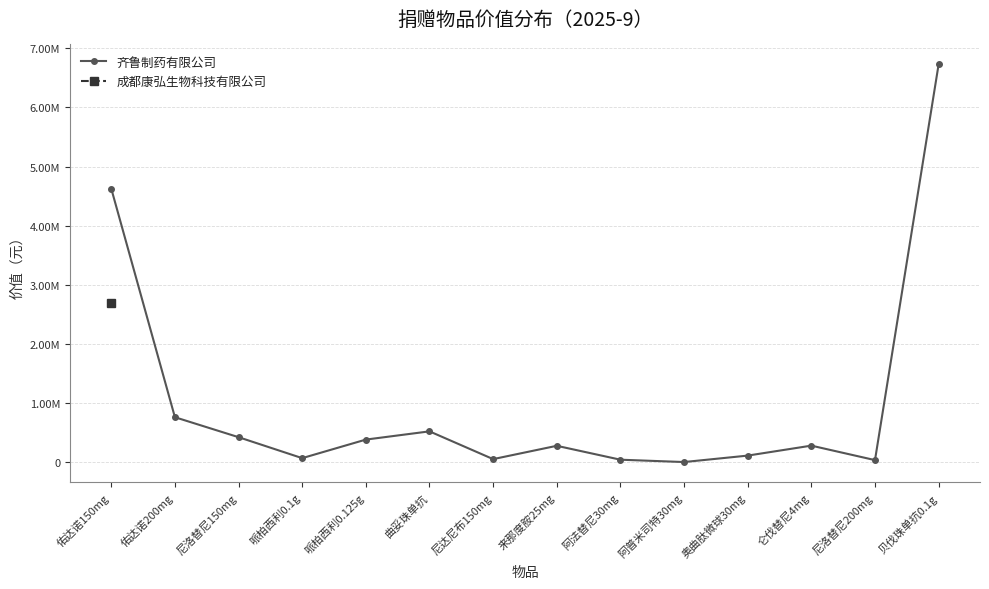

True or false: there are more than 0 points higher than both neighbors.

True